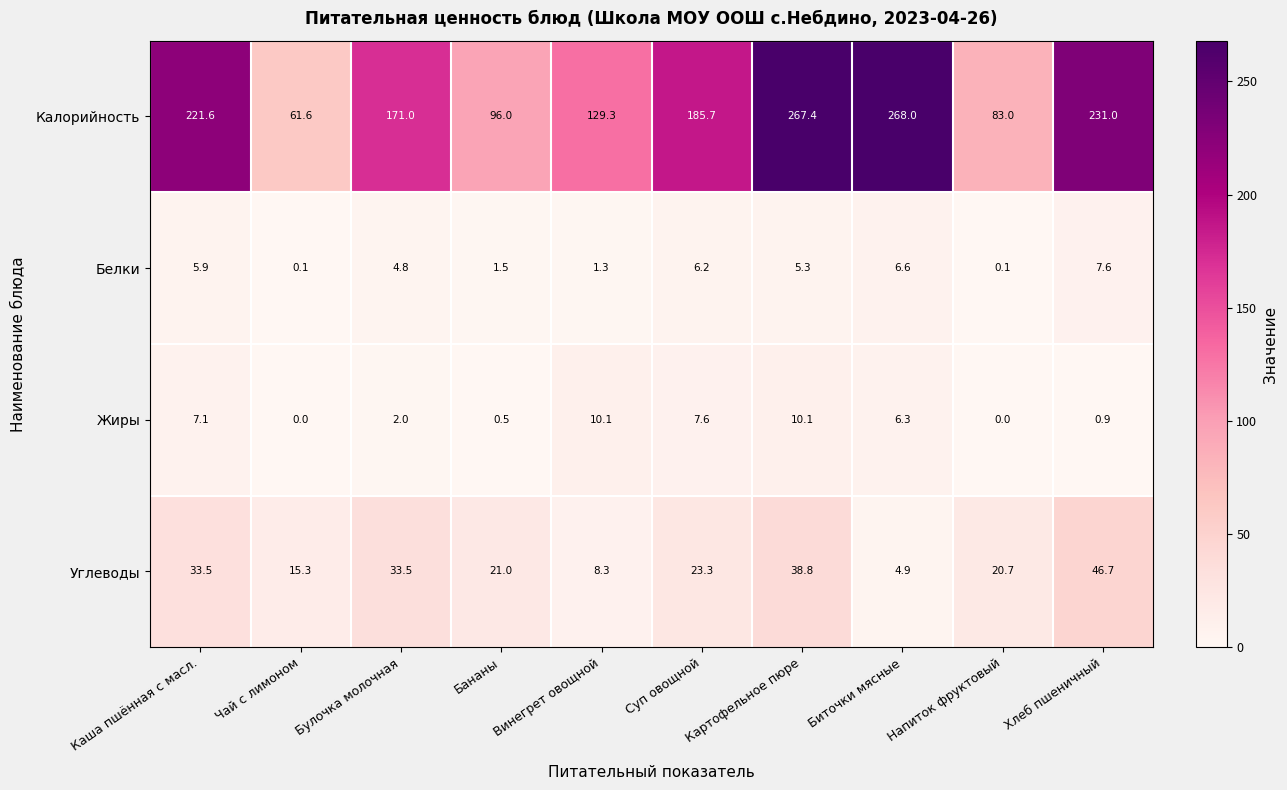

What is the average value of the Жиры series?

4.5